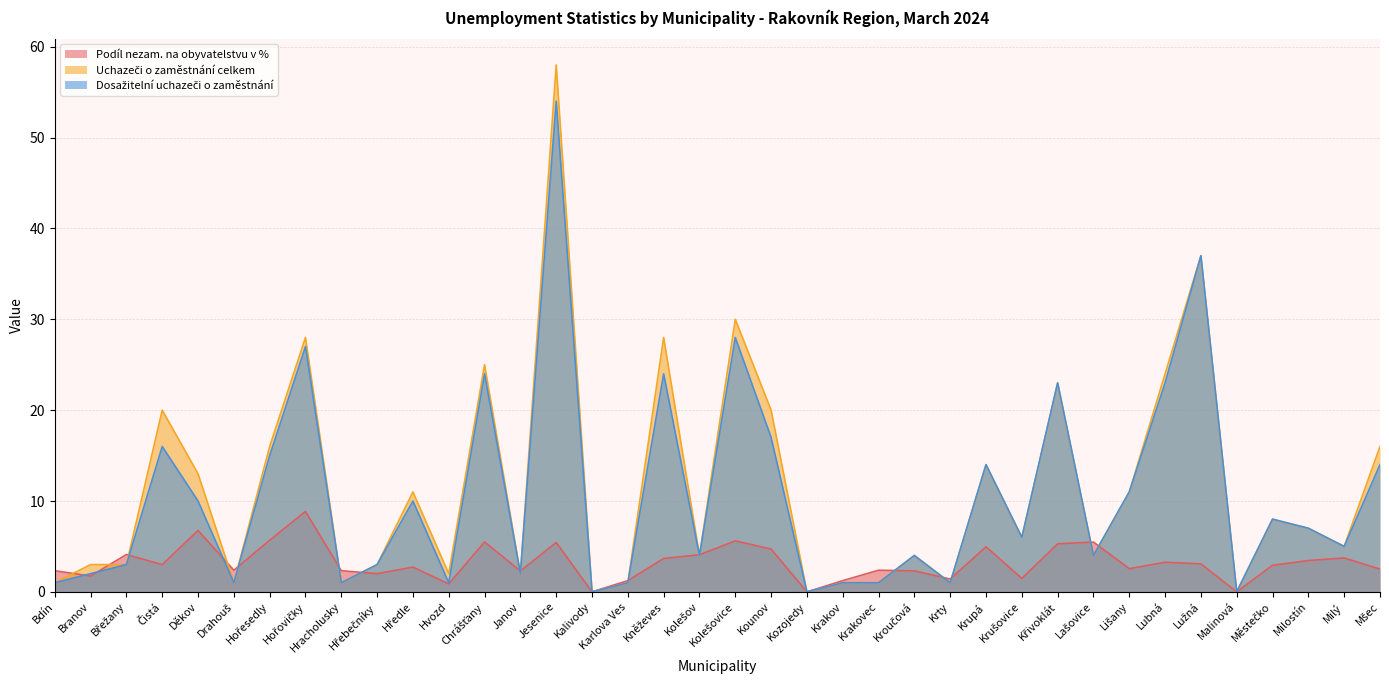

True or false: Dosažitelní uchazeči o zaměstnání and Podíl nezam. na obyvatelstvu v % intersect in this chart.

True